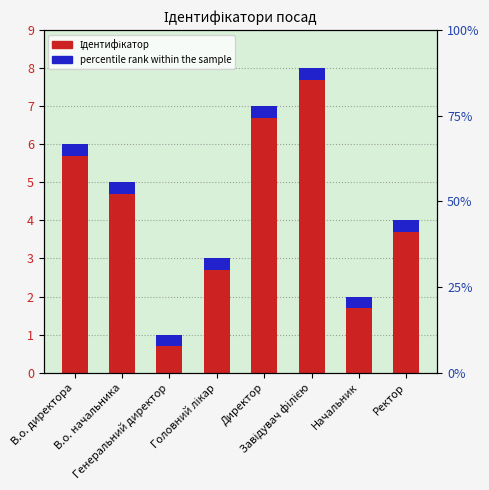

What is the label of the 8th bar from the left?

Ректор